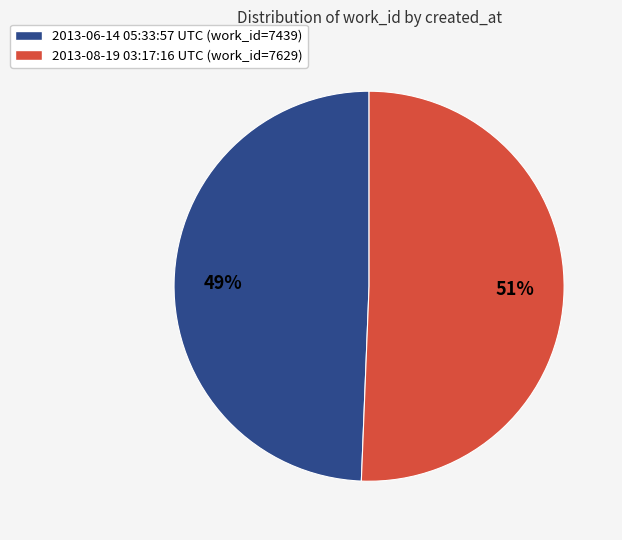

Rank the categories by value from lowest to highest.

2013-06-14 05:33:57 UTC, 2013-08-19 03:17:16 UTC